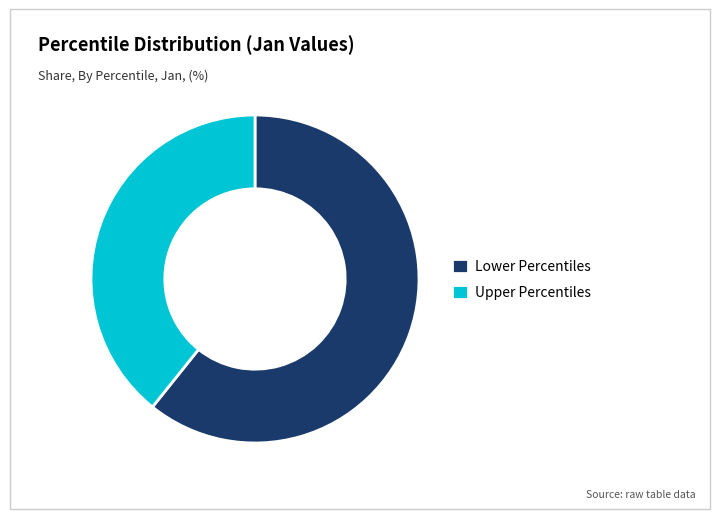

How many segments does this pie chart have?

2